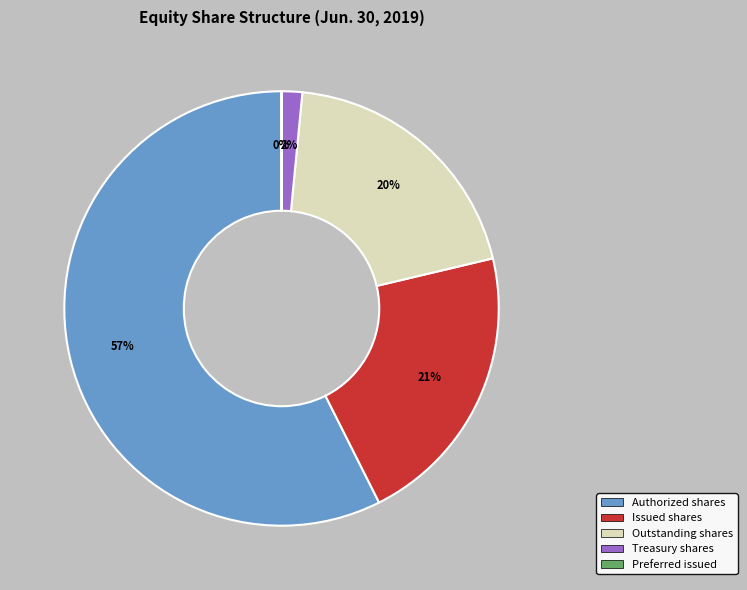

Is there a majority slice in this chart?

Yes